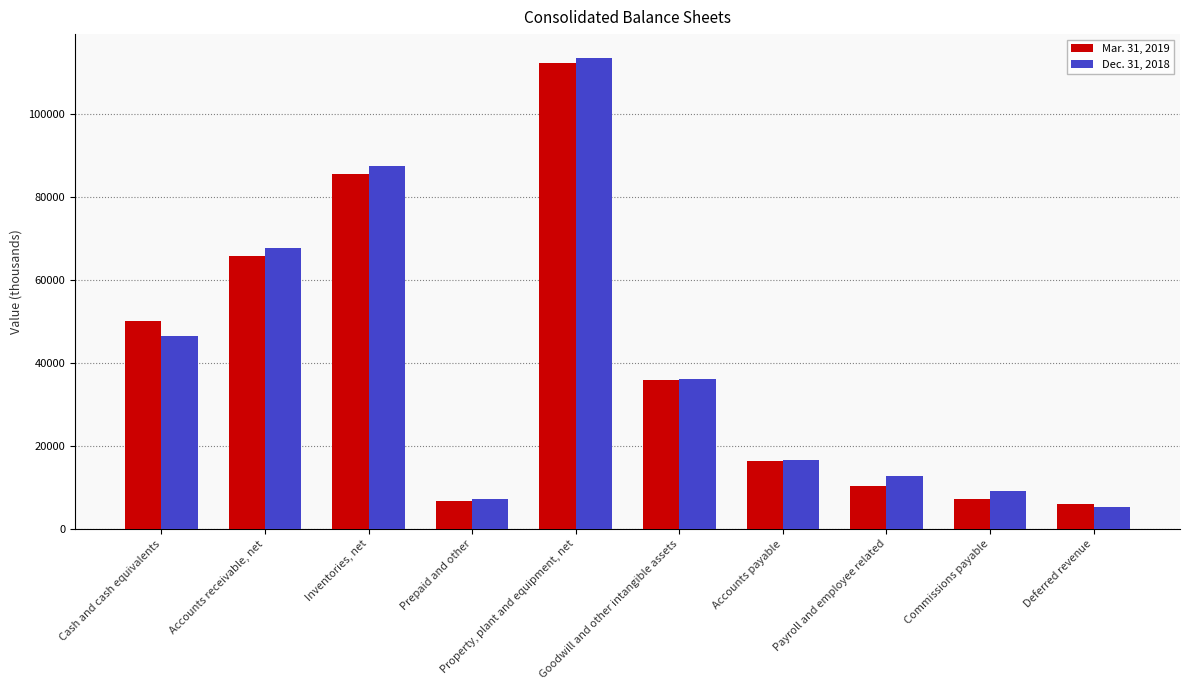

List the series in order of their overall mean, highest first.

Dec. 31, 2018, Mar. 31, 2019